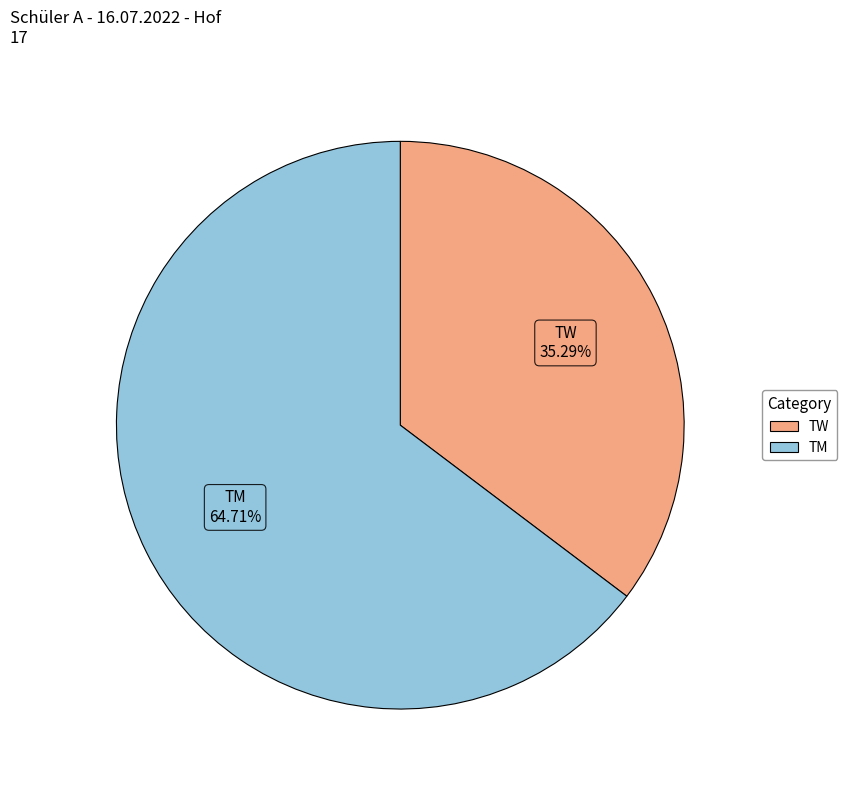

Which has a higher value, TM or TW?

TM